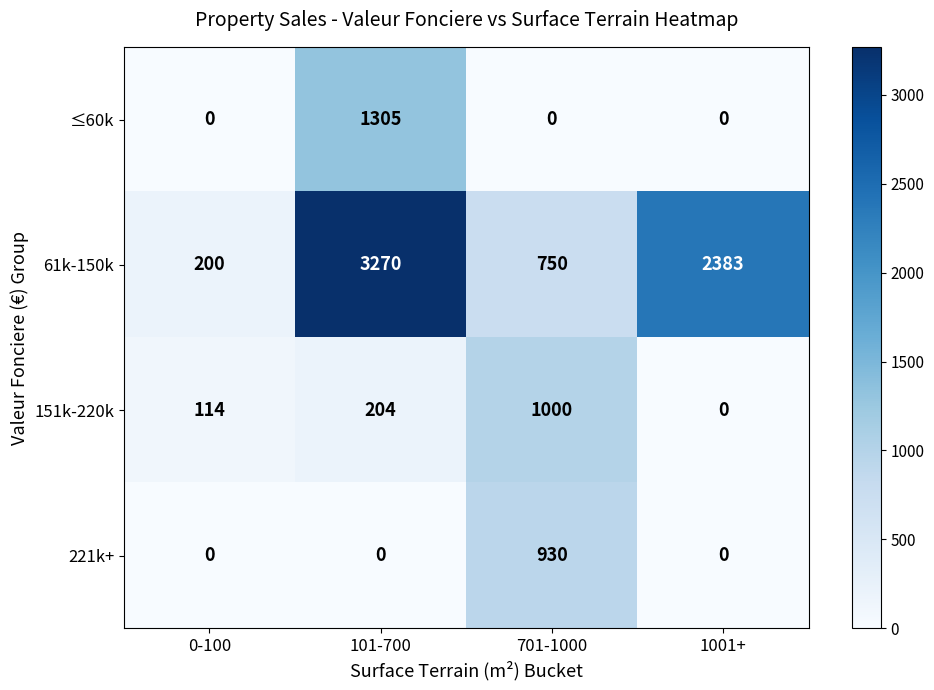

The 221k+ series shows 0 at 101-700. True or false?

True